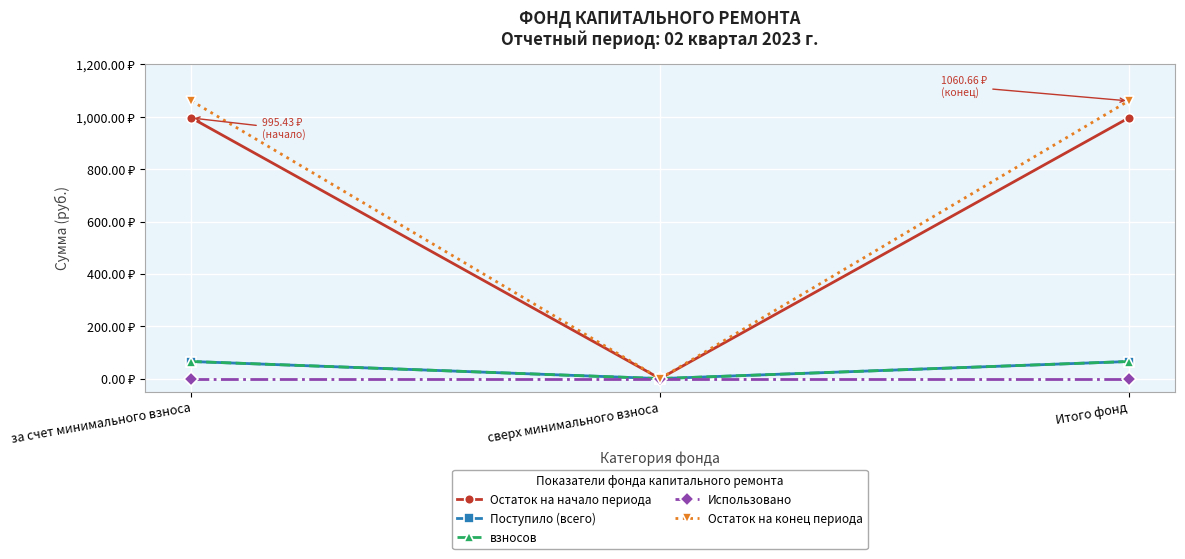

Is this an area chart (filled region under the line)?

No